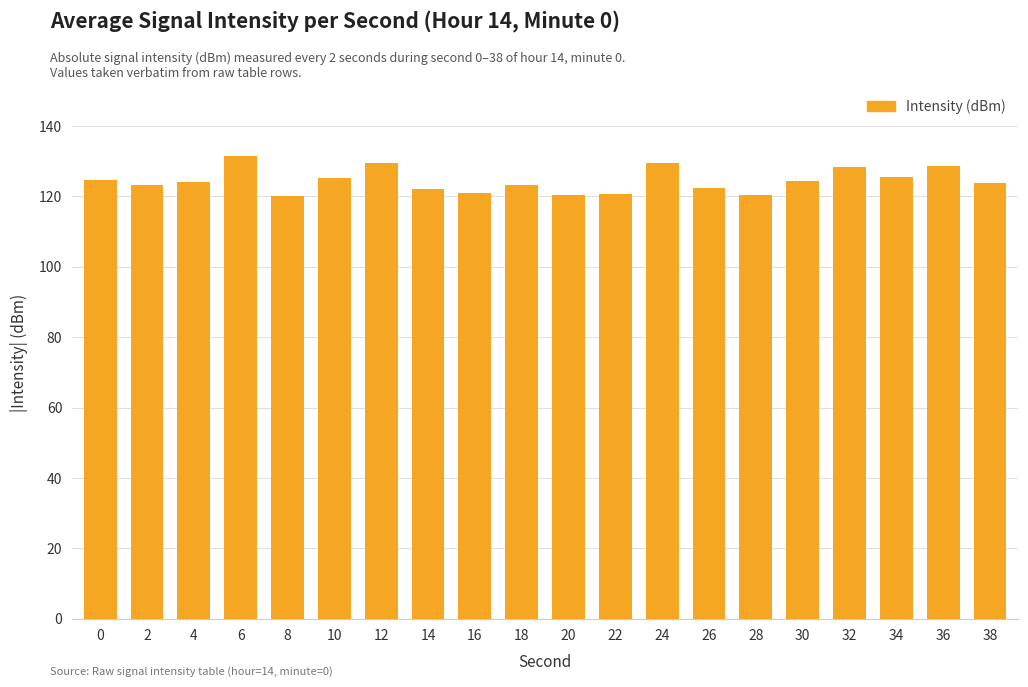

What is the change in value from 6 to 38?

-7.5